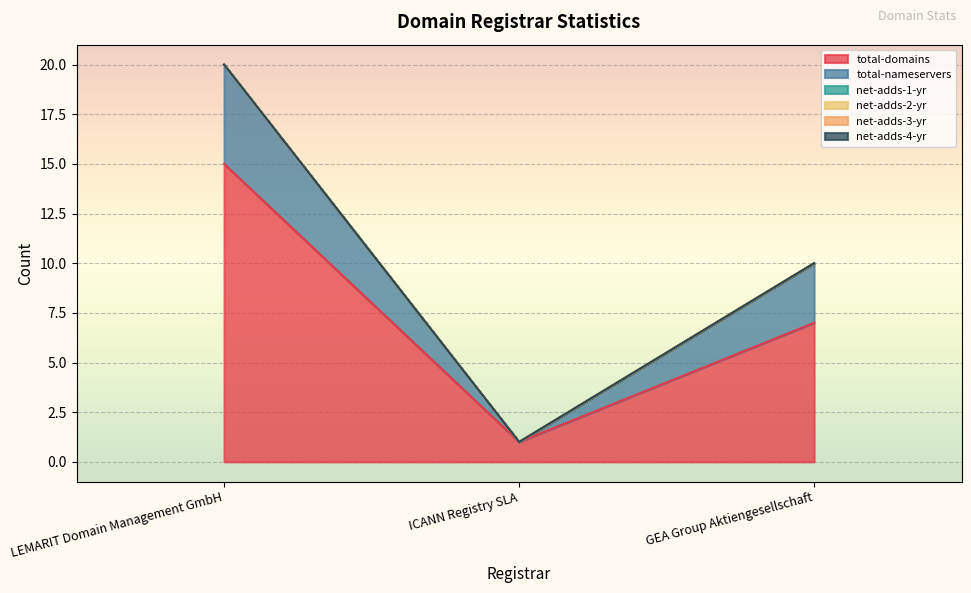

At which label does net-adds-3-yr reach its peak?

LEMARIT Domain Management GmbH